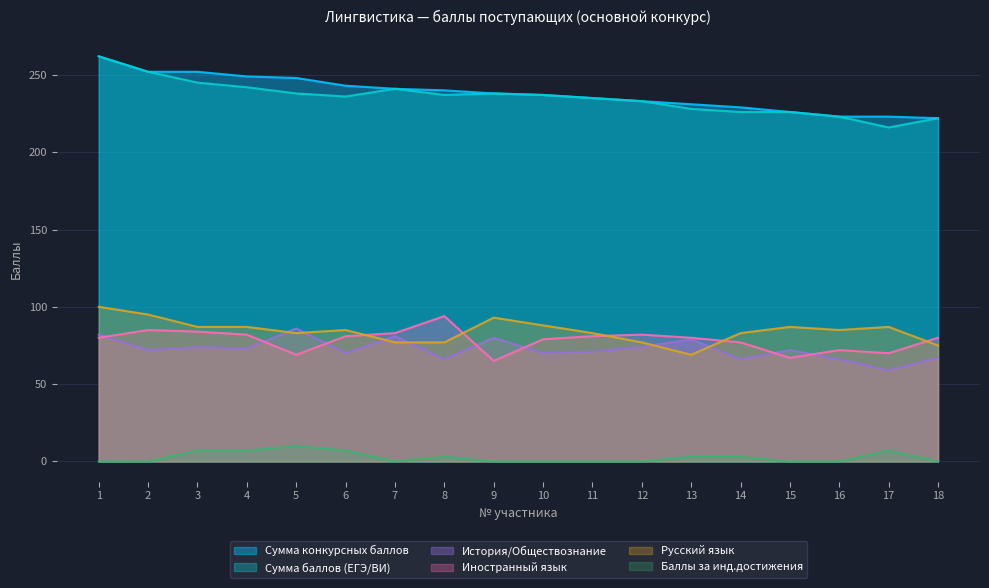

Rank the series by their maximum value, from lowest to highest.

Баллы за инд.достижения, История/Обществознание, Иностранный язык, Русский язык, Сумма конкурсных баллов, Сумма баллов (ЕГЭ/ВИ)